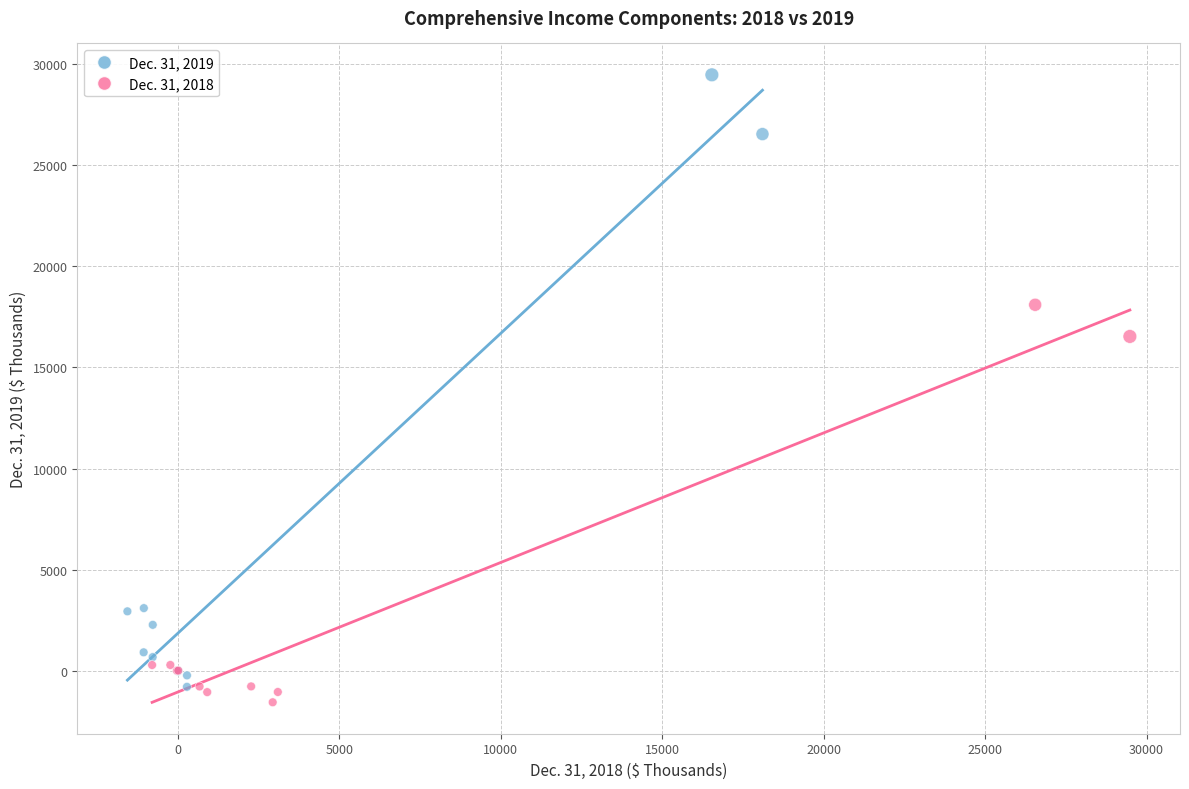

Which series reaches the maximum Y coordinate?

Dec. 31, 2019